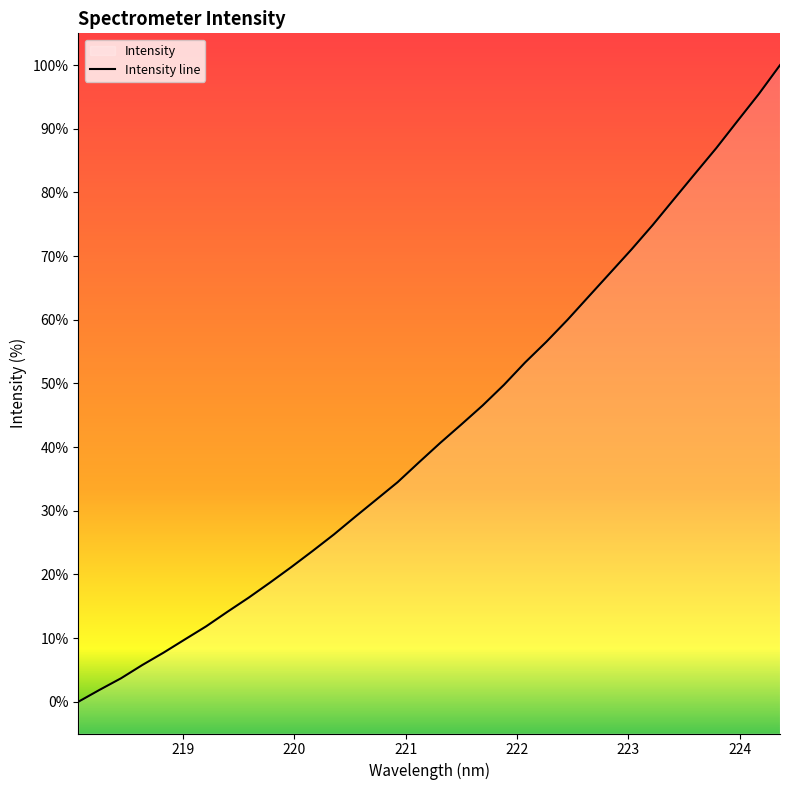

Is it true that the value at 16 is 61.2?

False